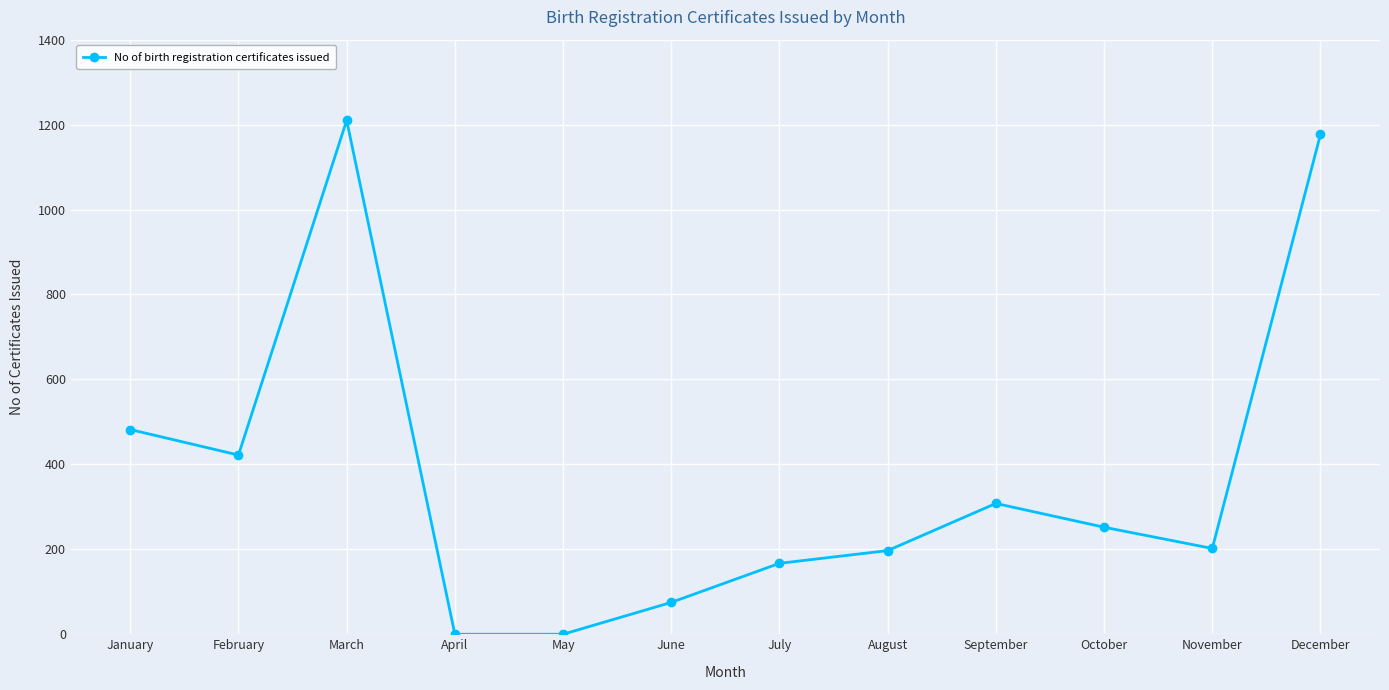

What is the change in value from January to February?

-60